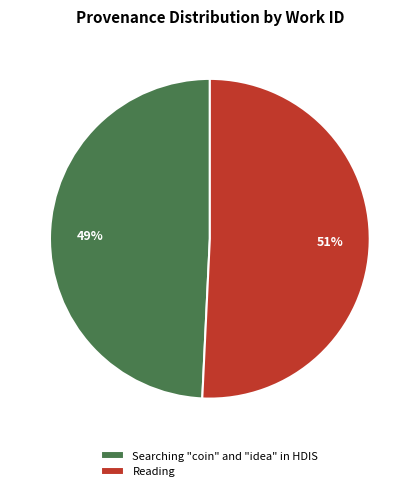

To the nearest percent, what is the difference between the largest and smallest slice percentages?

2%